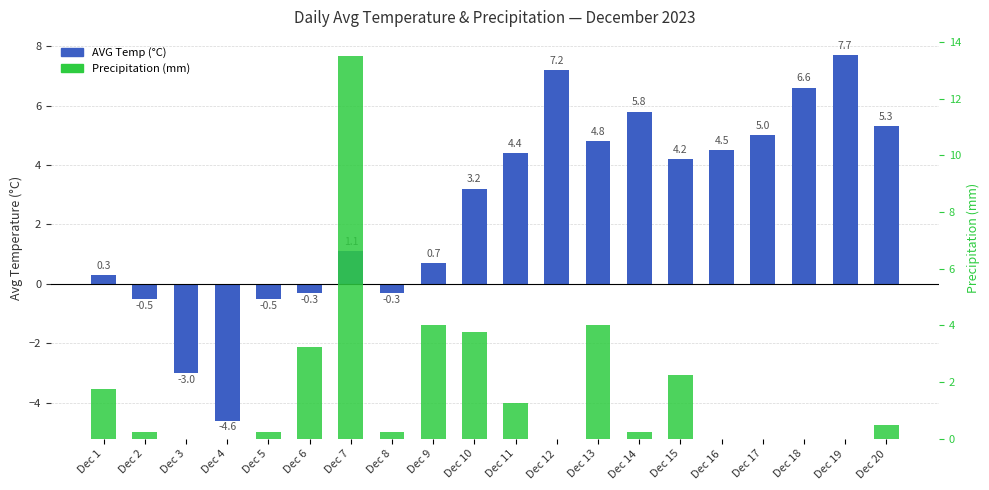

How many values in AVG Temp (°C) are above zero?

14